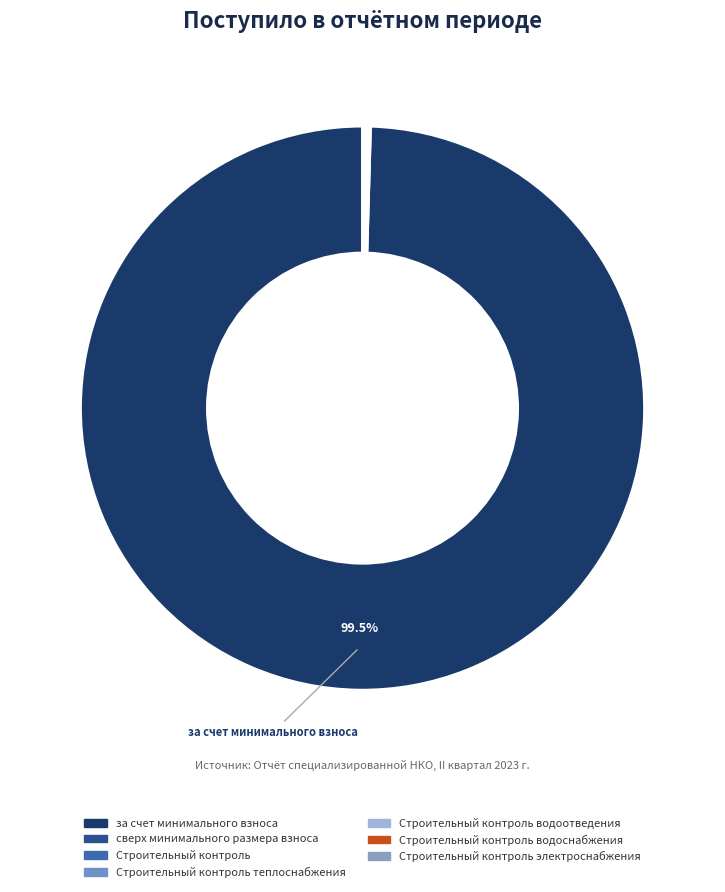

What is the majority slice?

за счет минимального взноса